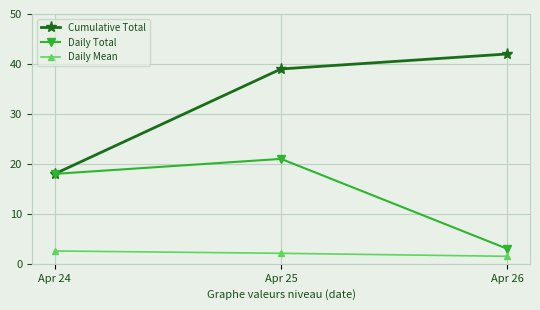

What is the difference between the Cumulative Total values at Apr 26 and Apr 24?

24.0